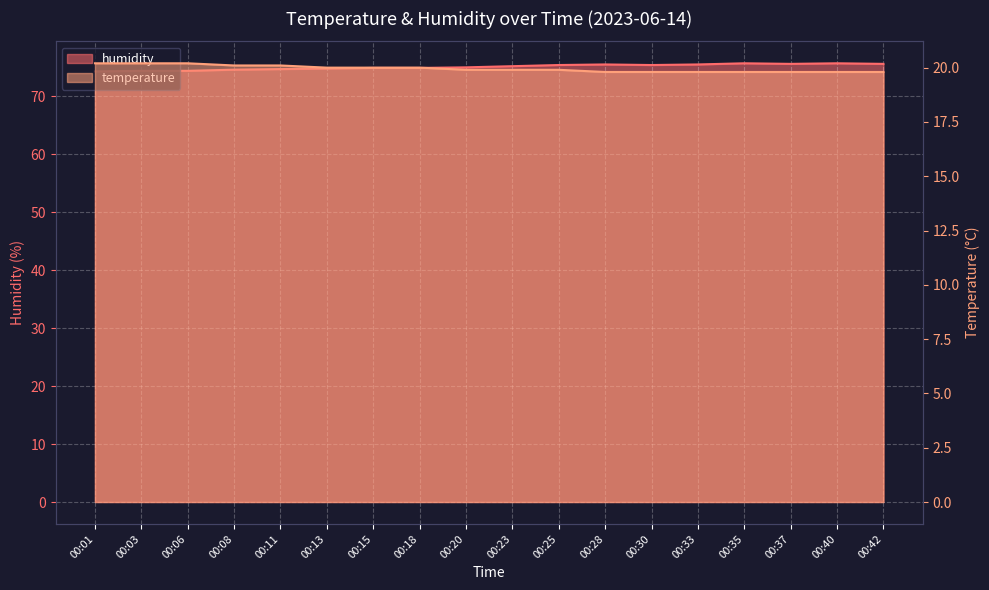

At which label is humidity closest to 75?

00:20